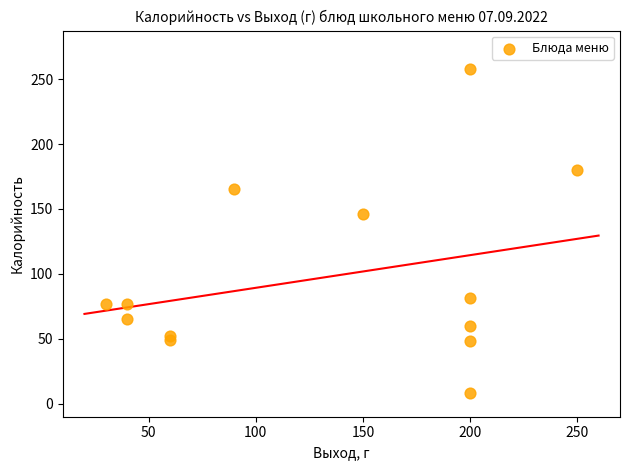

What Y value in the scatter plot is closest to 132?

146.0